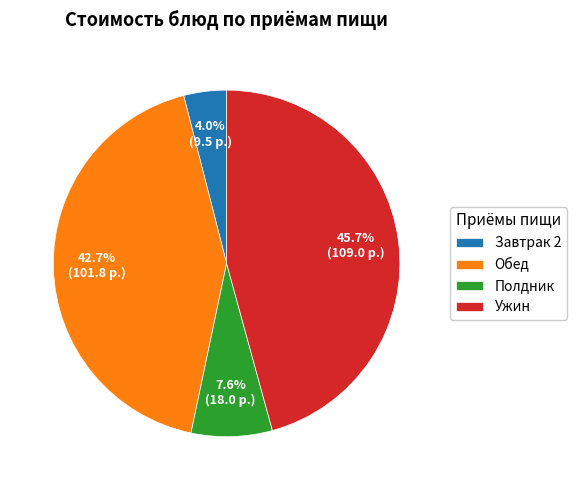

Is Полдник the majority of the pie?

No